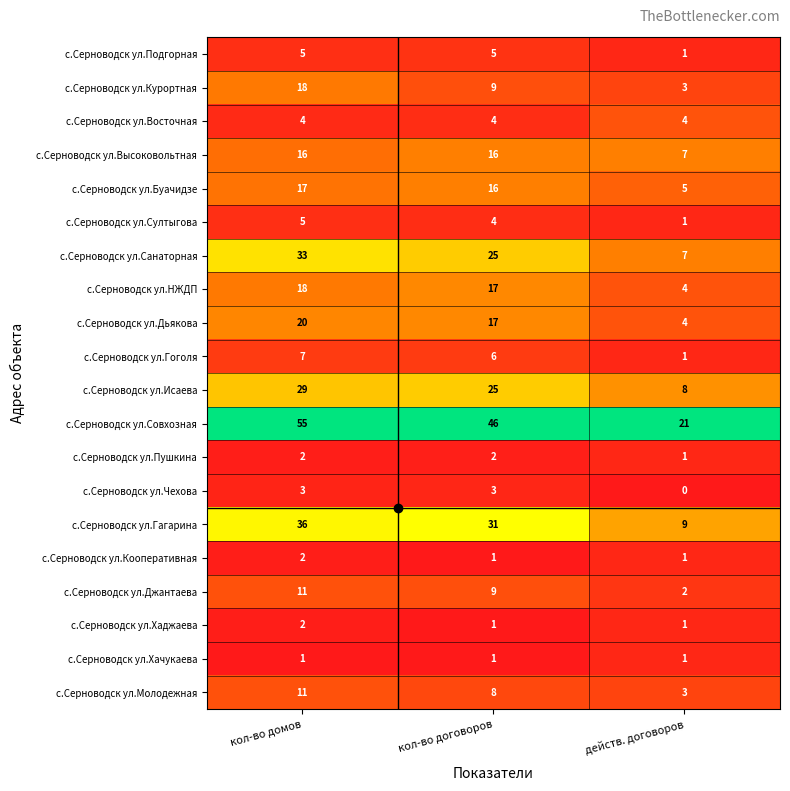

Rank the categories by с.Серноводск ул.Гоголя value from highest to lowest.

кол-во домов, кол-во договоров, действ. договоров